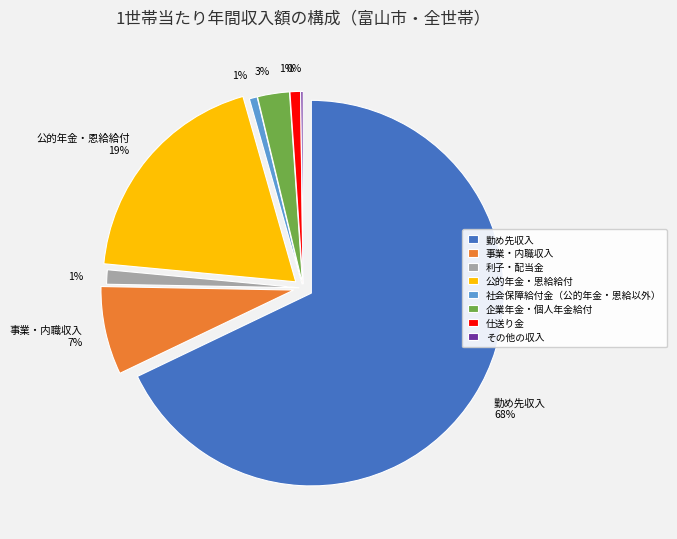

True or false: 仕送り金 accounts for 13% of the total.

False